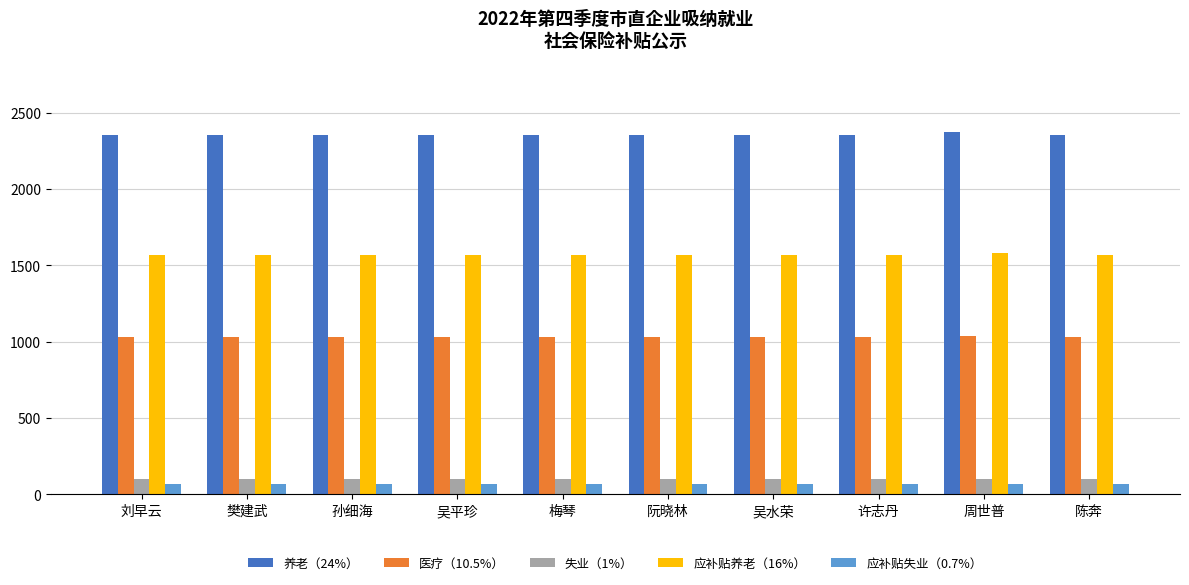

What position from the left is 阮晓林?

6